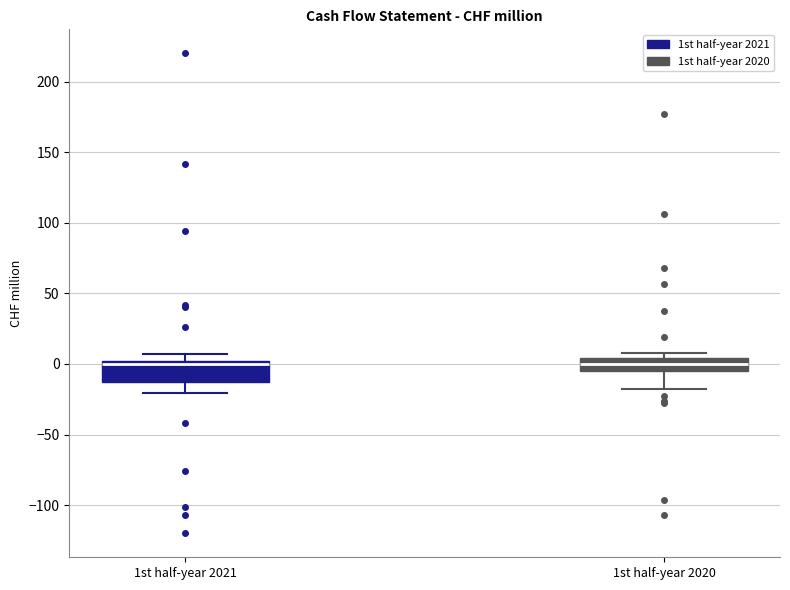

Reading left to right, read every box against the y-axis: the position of its median line, the range the box covers, and the ends of its whiskers. The values are not printed on the chart, so give them approximately, as read against the axis.

1st half-year 2021: median 0 (just below the box's upper edge), box -15 to 0, whiskers -20 to 5
1st half-year 2020: median 0, box -5 to 5, whiskers -15 to 10